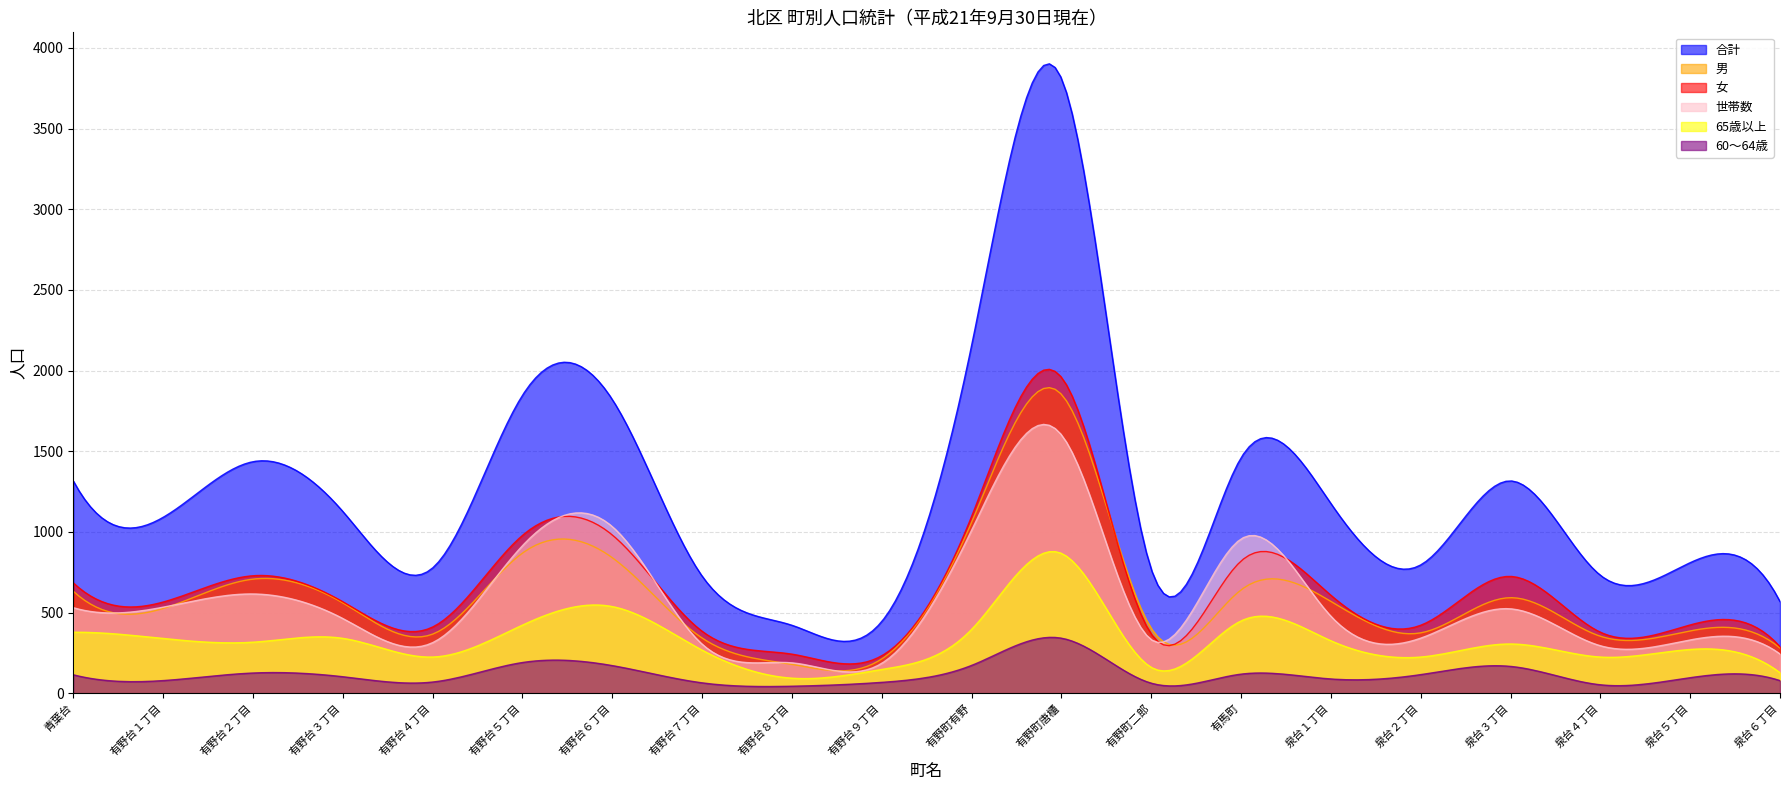

Reading left to right, list all the values displayed in this chart.

合計: 青葉台=1316	有野台１丁目=1090	有野台２丁目=1435	有野台３丁目=1127	有野台４丁目=776	有野台５丁目=1846	有野台６丁目=1821	有野台７丁目=726	有野台８丁目=421	有野台９丁目=444	有野町有野=2154	有野町唐櫃=3812	有野町二郎=769	有馬町=1459	泉台１丁目=1176	泉台２丁目=795	泉台３丁目=1316	泉台４丁目=731	泉台５丁目=809	泉台６丁目=568
男: 青葉台=632	有野台１丁目=525	有野台２丁目=707	有野台３丁目=560	有野台４丁目=366	有野台５丁目=868	有野台６丁目=840	有野台７丁目=342	有野台８丁目=179	有野台９丁目=212	有野町有野=1059	有野町唐櫃=1853	有野町二郎=402	有馬町=640	泉台１丁目=569	泉台２丁目=374	泉台３丁目=592	泉台４丁目=353	泉台５丁目=386	泉台６丁目=280
女: 青葉台=684	有野台１丁目=565	有野台２丁目=728	有野台３丁目=567	有野台４丁目=410	有野台５丁目=978	有野台６丁目=981	有野台７丁目=384	有野台８丁目=242	有野台９丁目=232	有野町有野=1095	有野町唐櫃=1959	有野町二郎=367	有馬町=819	泉台１丁目=607	泉台２丁目=421	泉台３丁目=724	泉台４丁目=378	泉台５丁目=423	泉台６丁目=288
世帯数: 青葉台=530	有野台１丁目=533	有野台２丁目=615	有野台３丁目=463	有野台４丁目=313	有野台５丁目=914	有野台６丁目=1033	有野台７丁目=304	有野台８丁目=188	有野台９丁目=185	有野町有野=1009	有野町唐櫃=1602	有野町二郎=332	有馬町=956	泉台１丁目=477	泉台２丁目=341	泉台３丁目=523	泉台４丁目=294	泉台５丁目=330	泉台６丁目=243
65歳以上: 青葉台=378	有野台１丁目=339	有野台２丁目=316	有野台３丁目=340	有野台４丁目=224	有野台５丁目=422	有野台６丁目=537	有野台７丁目=267	有野台８丁目=93	有野台９丁目=147	有野町有野=395	有野町唐櫃=867	有野町二郎=160	有馬町=448	泉台１丁目=325	泉台２丁目=224	泉台３丁目=305	泉台４丁目=224	泉台５丁目=271	泉台６丁目=127
60～64歳: 青葉台=114	有野台１丁目=78	有野台２丁目=125	有野台３丁目=102	有野台４丁目=69	有野台５丁目=190	有野台６丁目=171	有野台７丁目=64	有野台８丁目=43	有野台９丁目=67	有野町有野=172	有野町唐櫃=341	有野町二郎=62	有馬町=118	泉台１丁目=88	泉台２丁目=115	泉台３丁目=166	泉台４丁目=52	泉台５丁目=96	泉台６丁目=78